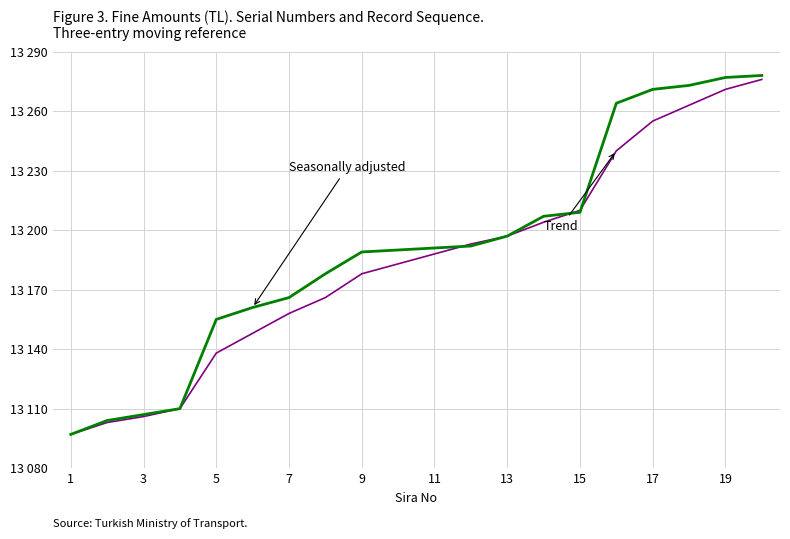

Does the chart display data point markers on the line(s)?

No